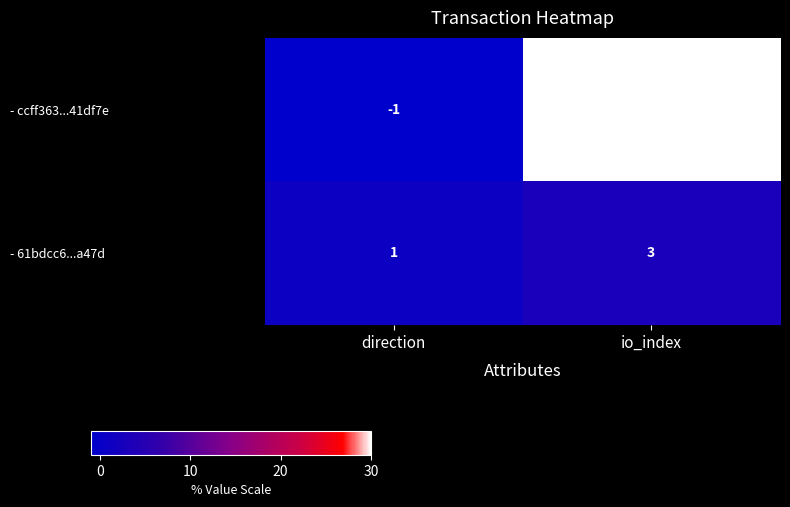

What is the approximate value of - ccff363...41df7e at io_index, to the nearest 5?

30